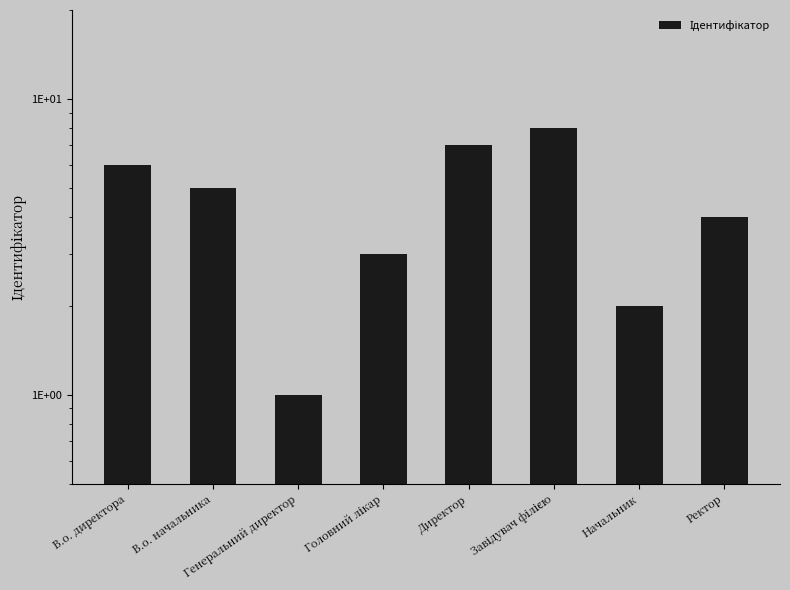

What is the smallest value displayed?

1